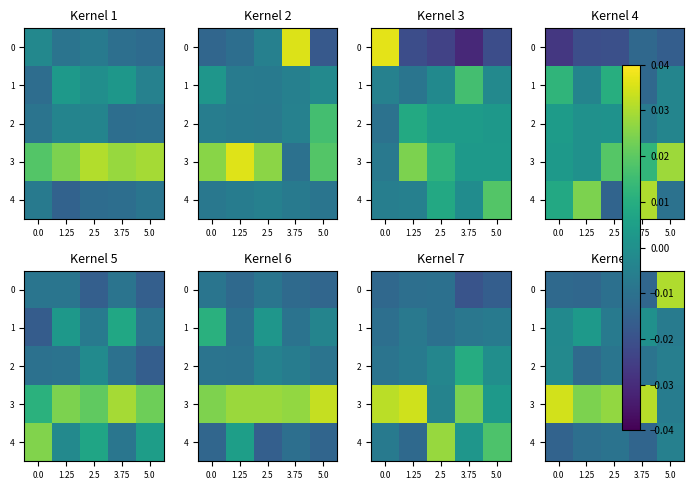

Is the value of row_3 at 2.5 greater than the value of row_1 at 5.0?

Yes